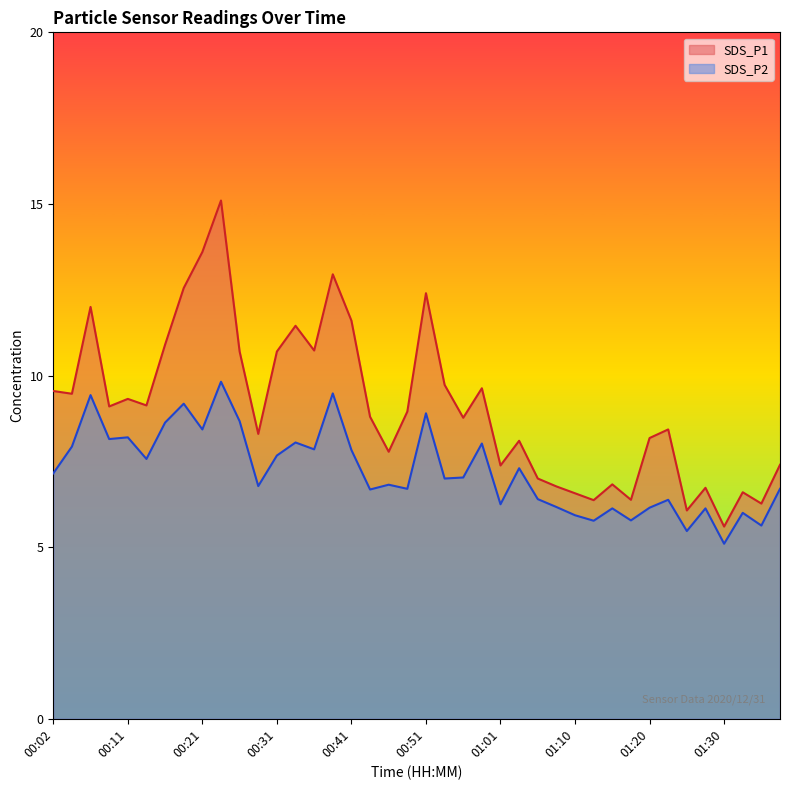

What is the value of the SDS_P2 point at the 19th from the left?

6.8